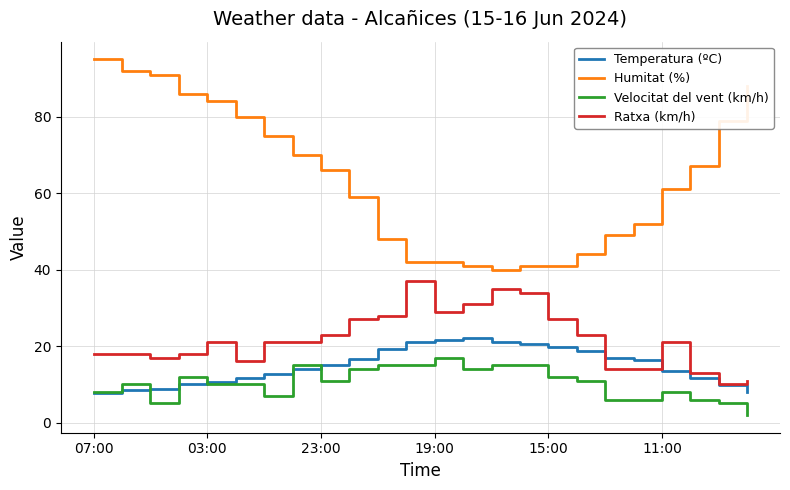

Rank the series by their maximum value, from highest to lowest.

Humitat (%), Ratxa (km/h), Temperatura (ºC), Velocitat del vent (km/h)